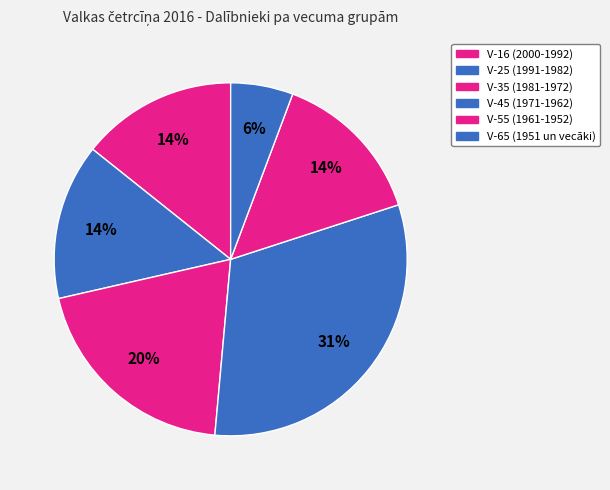

Which category has the smallest portion of the pie?

V-65 (1951 un vecāki)